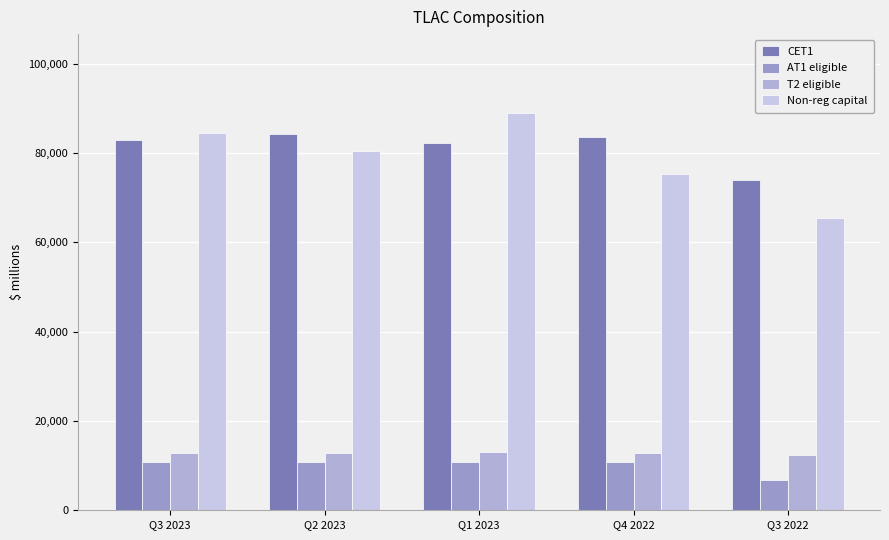

How many data points in CET1 are less than 82953?

2